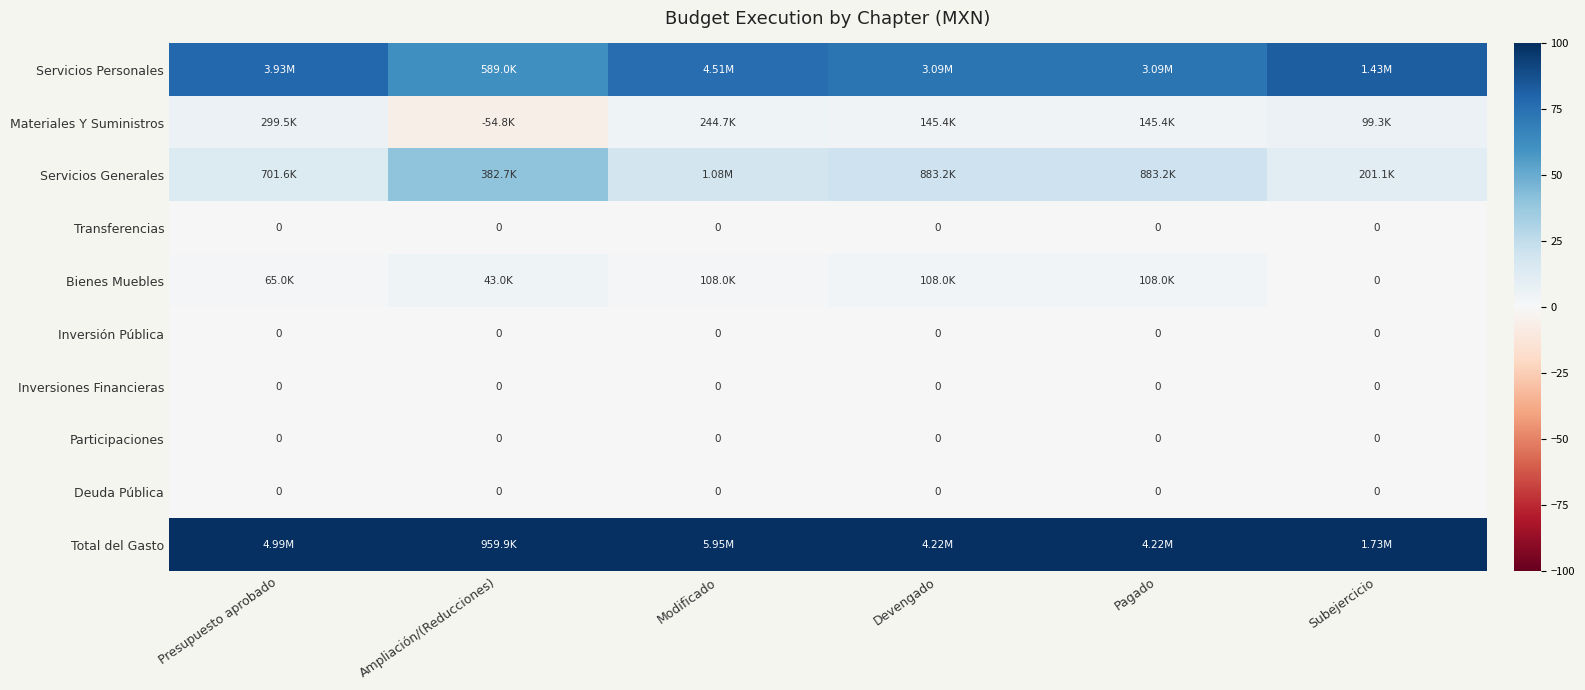

What is the lowest value of the Materiales Y Suministros series?

-5.7